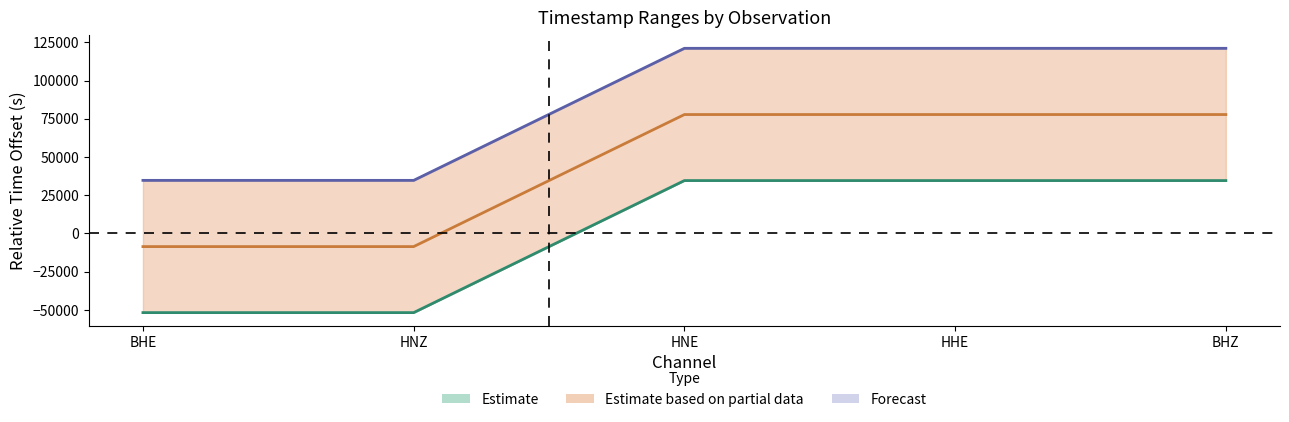

What is the label of the 2nd point from the right?

HHE